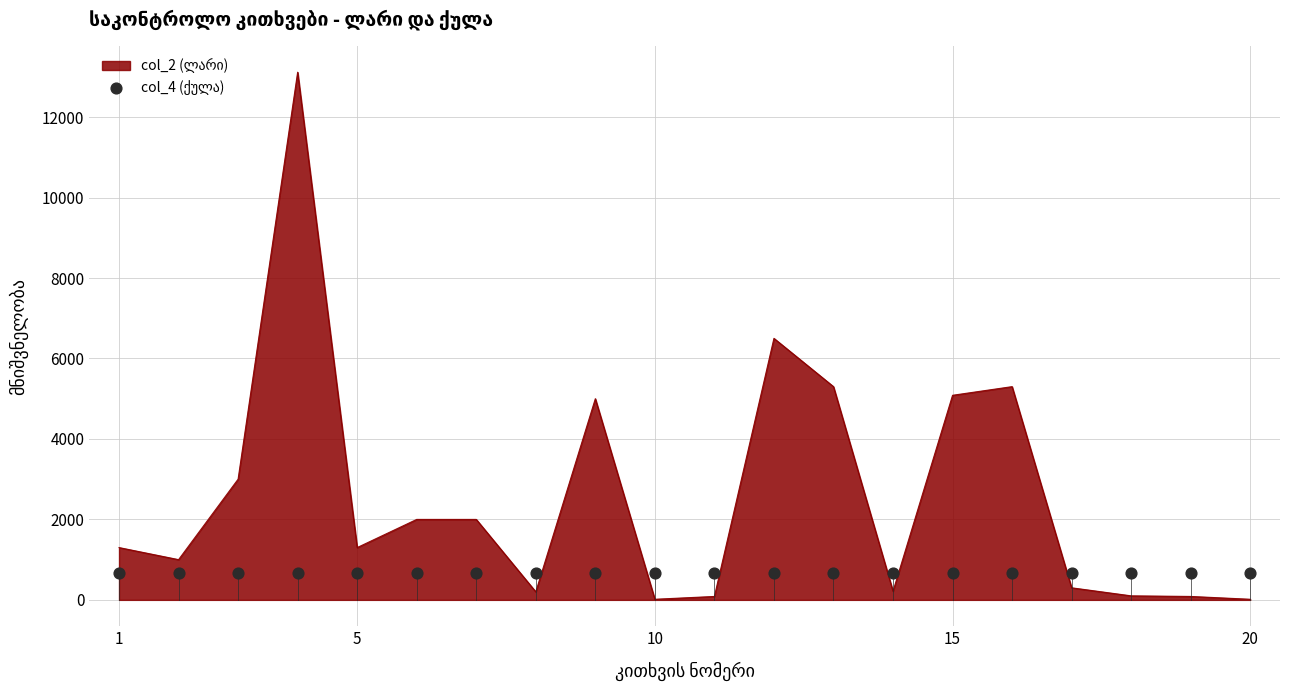

Approximately how many times larger is the value at 9 compared to 4?

0.4